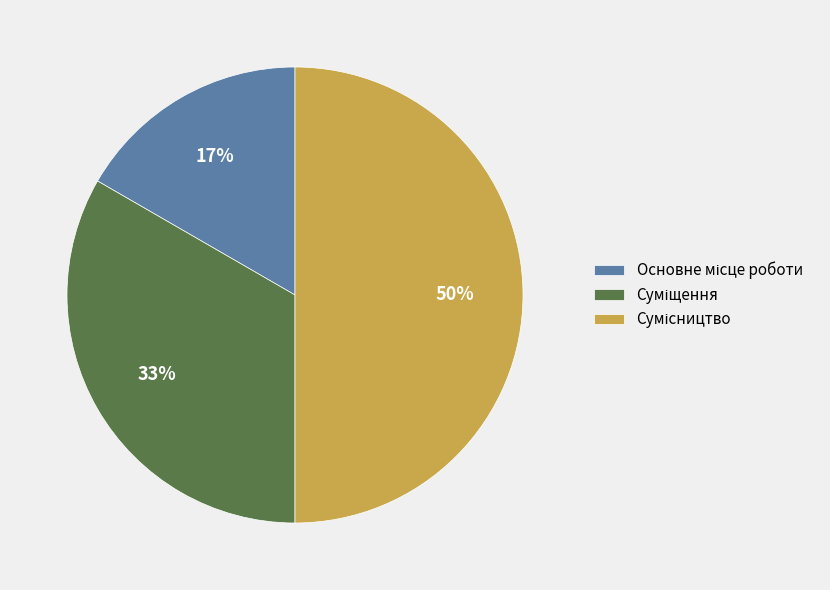

To the nearest percent, what is the average slice percentage?

33%